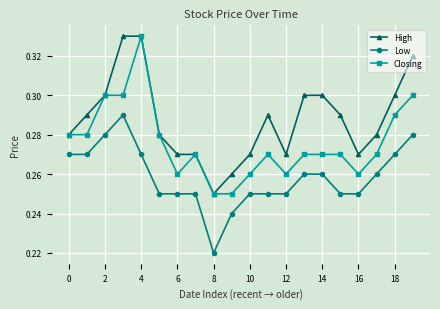

True or false: Low and Closing intersect in this chart.

False